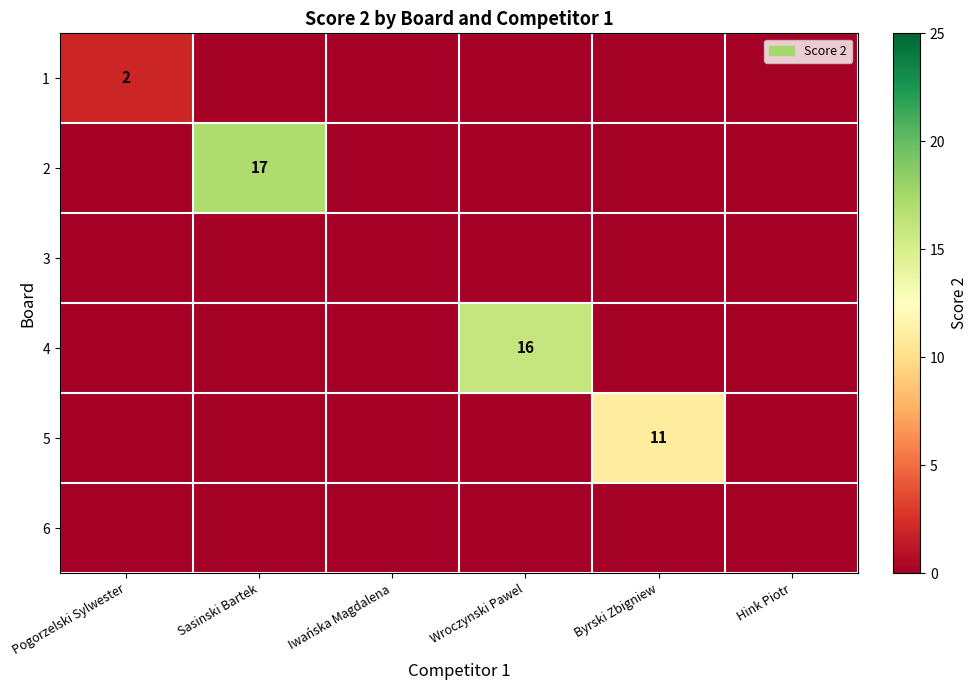

The value of 5 at Byrski Zbigniew is 5. True or false?

False